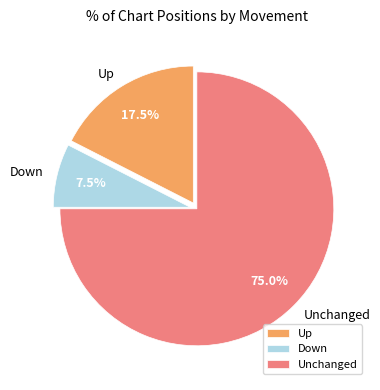

What is the smallest slice in the pie chart?

Down